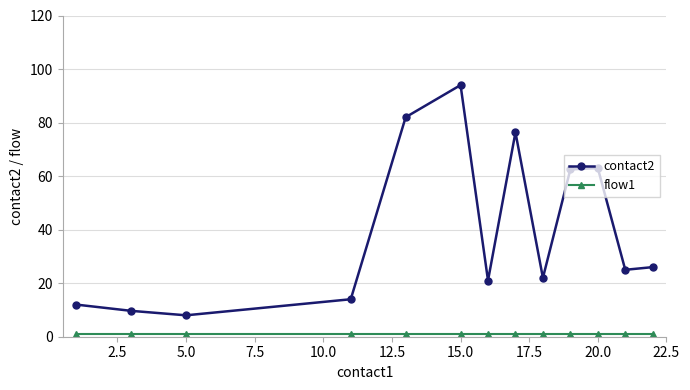

Which series has the widest spread of values?

contact2